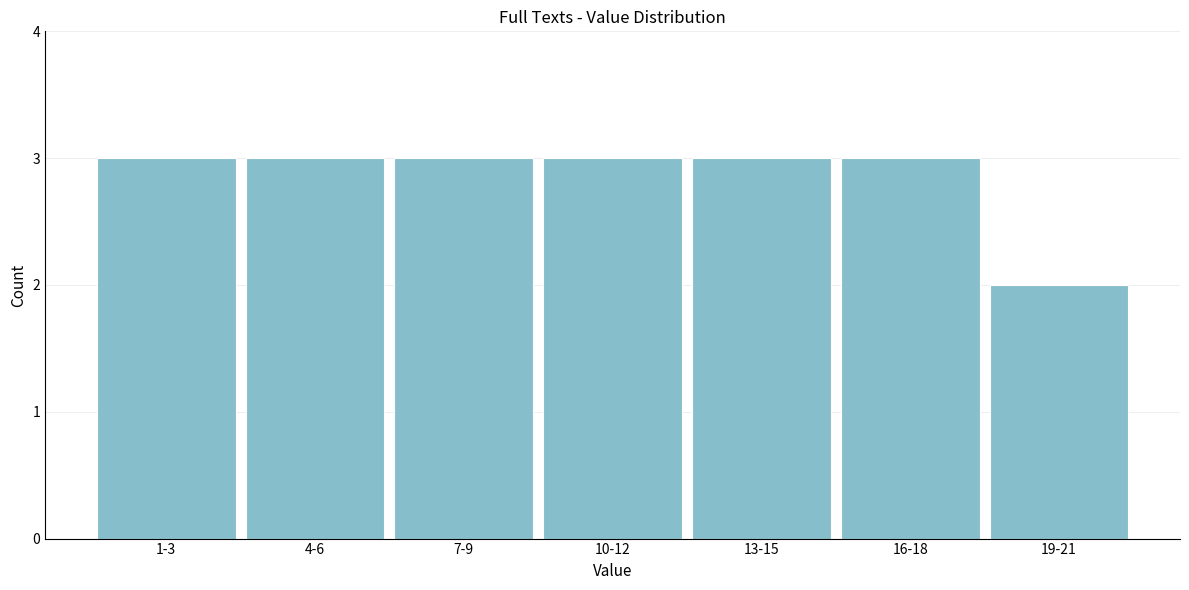

Reading right to left, what are all the values shown in this chart?

19-21=2	16-18=3	13-15=3	10-12=3	7-9=3	4-6=3	1-3=3